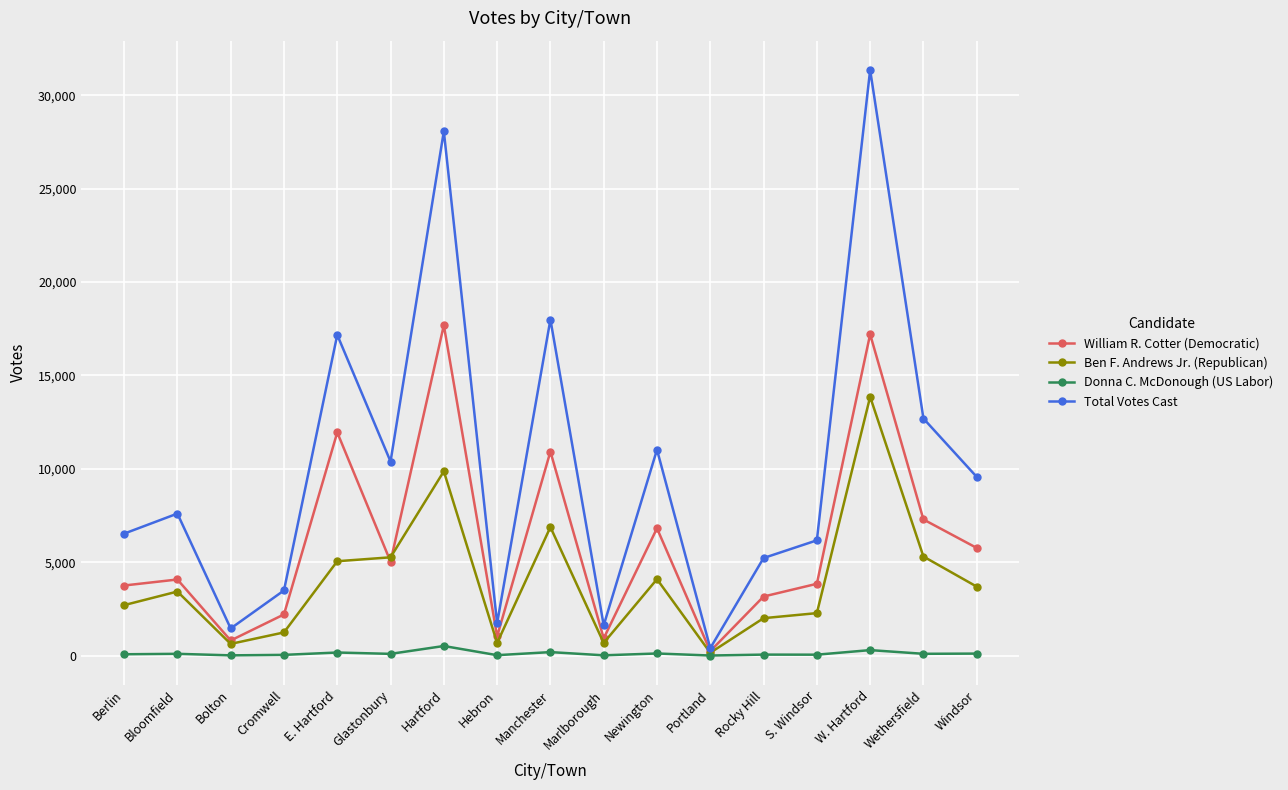

What is the label of the 5th point from the right?

Rocky Hill